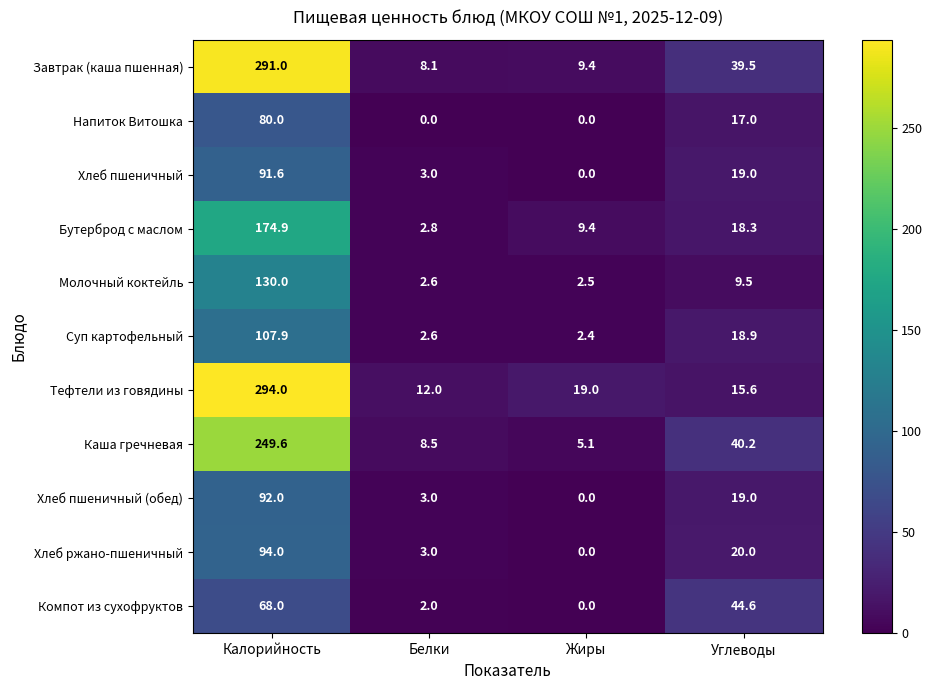

How many data points does each series have?

4